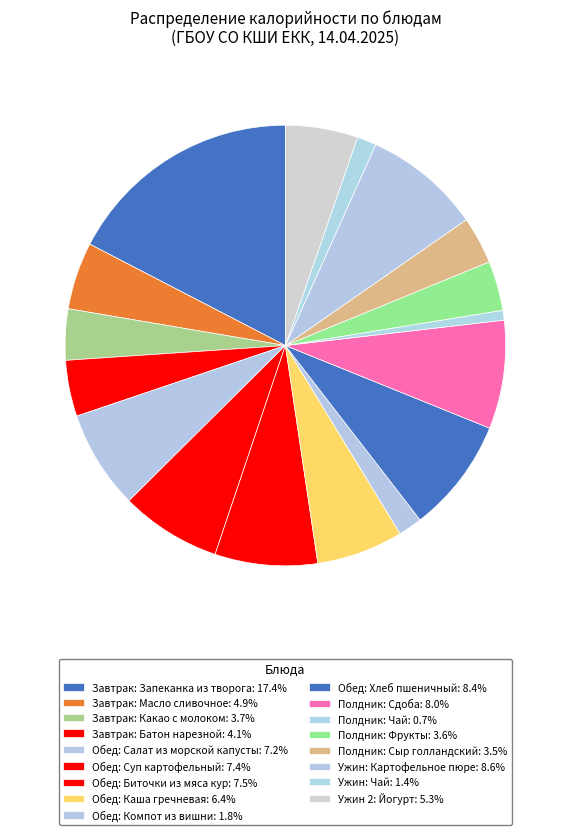

Is it true that Полдник: Чай is 11% of the pie?

False